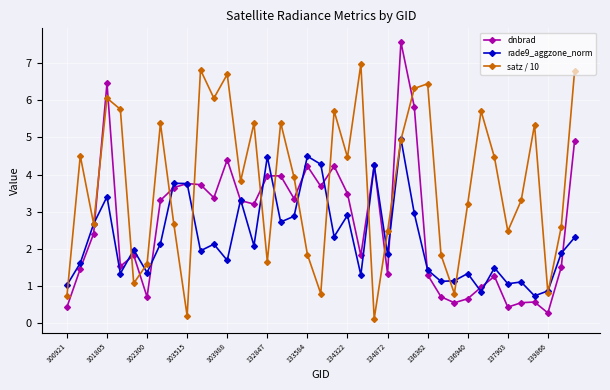

What is the sum of all dnbrad values?

104.8